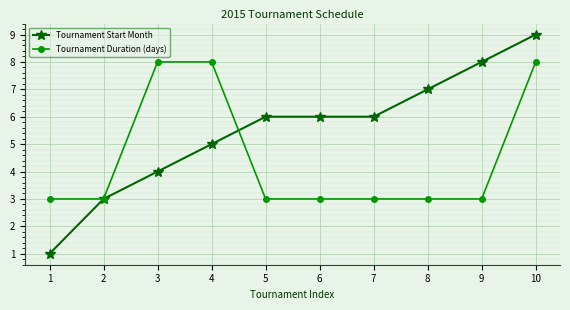

Reading left to right, list all the values displayed in this chart.

Tournament Start Month: 1=1	2=3	3=4	4=5	5=6	6=6	7=6	8=7	9=8	10=9
Tournament Duration (days): 1=3	2=3	3=8	4=8	5=3	6=3	7=3	8=3	9=3	10=8